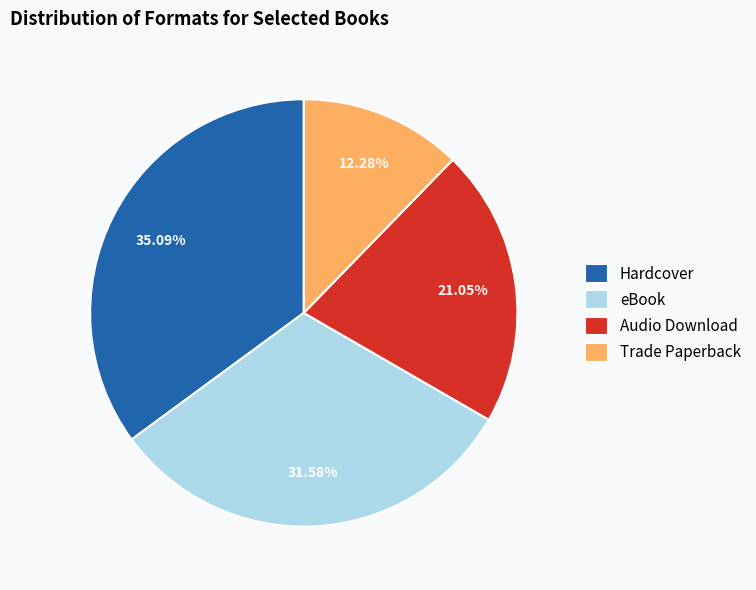

Rank the categories by value from highest to lowest.

Hardcover, eBook, Audio Download, Trade Paperback